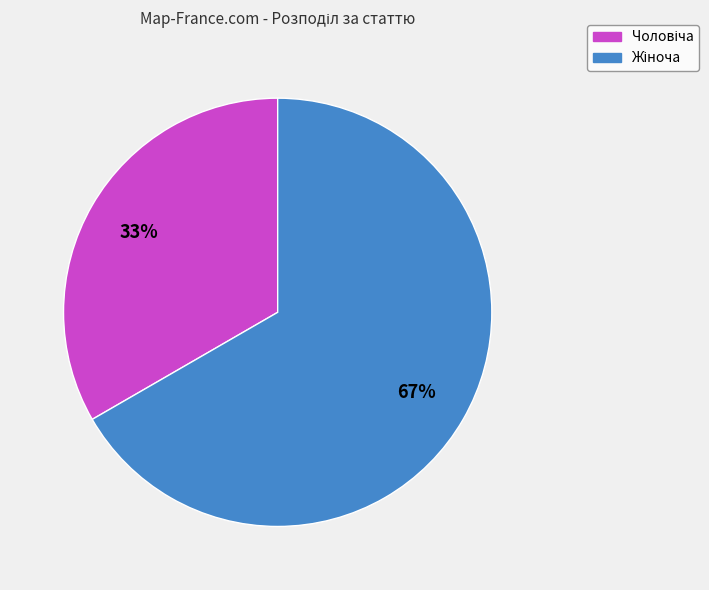

To the nearest percent, what is the average slice percentage?

50%